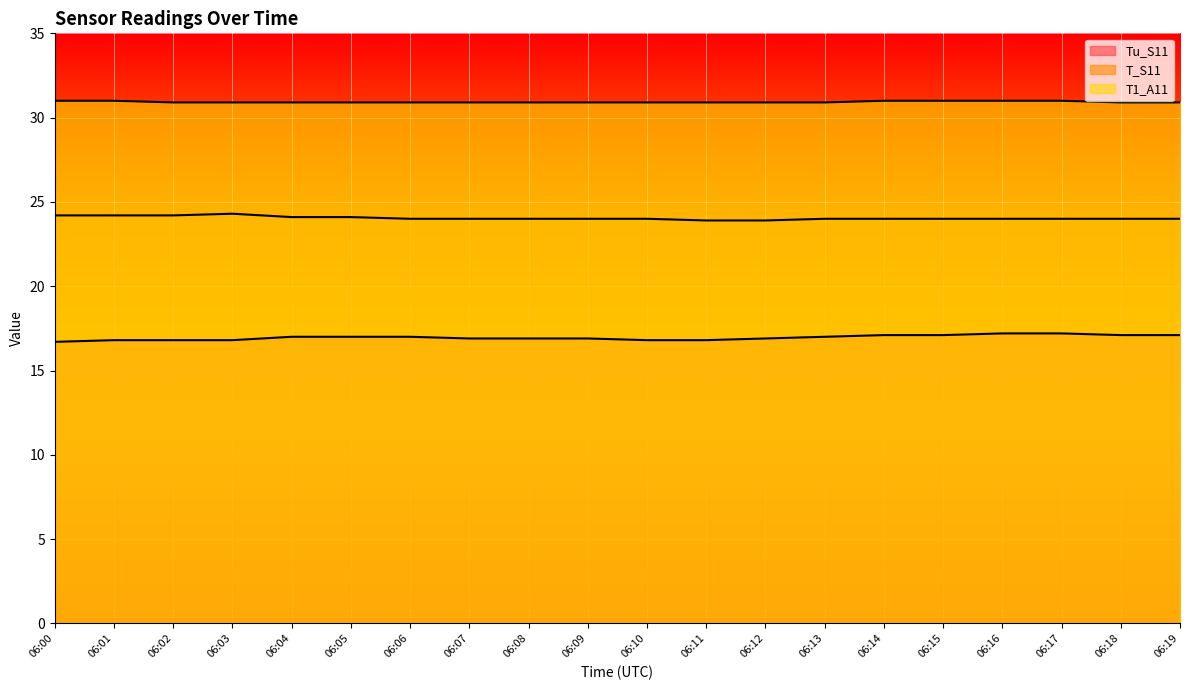

Rank the series at 06:08 from highest to lowest value.

T1_A11, T_S11, Tu_S11